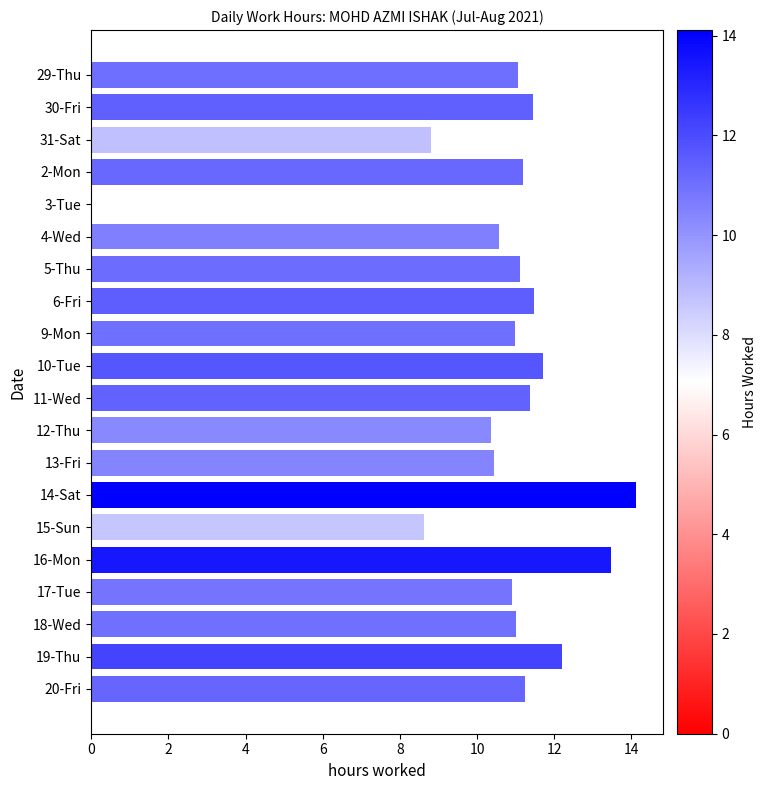

What is the maximum value shown in the chart?

14.1